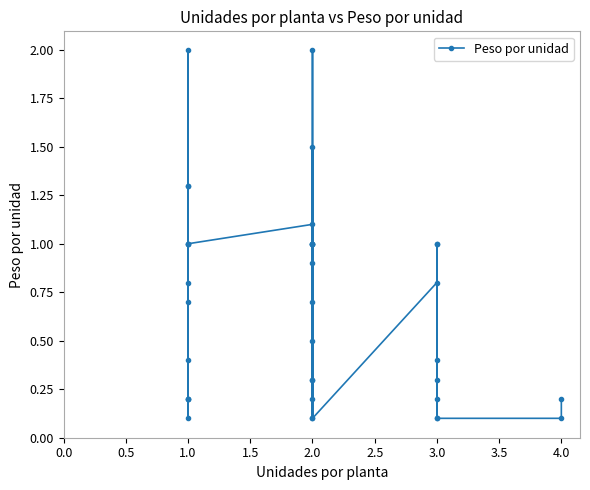

True or false: the data shows 0.1 at 2.0.

False